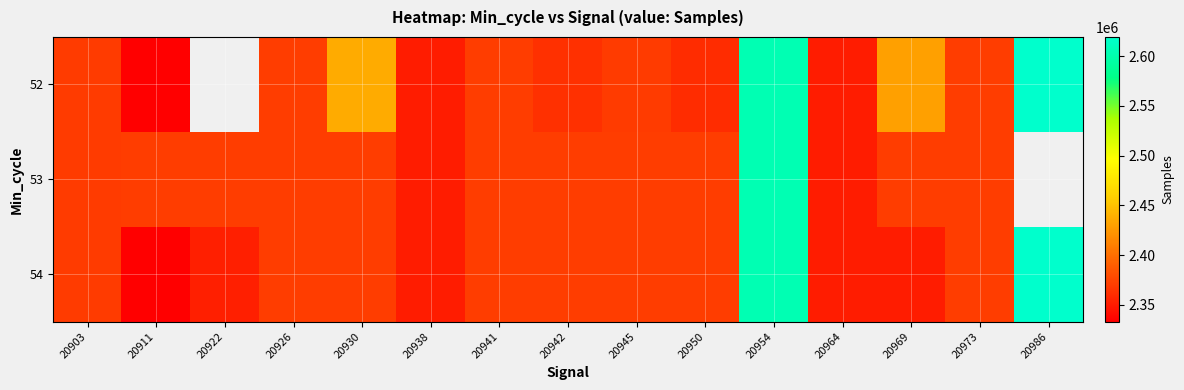

Which series changed the most between 20950 and 20969?

52